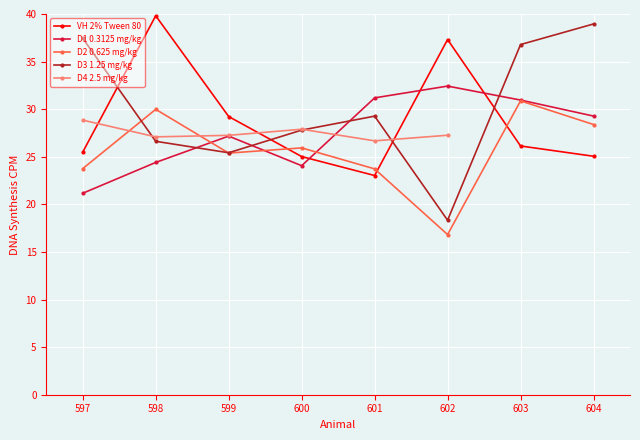

What is the difference between the maximum and minimum values in the VH 2% Tween 80 series?

16.8